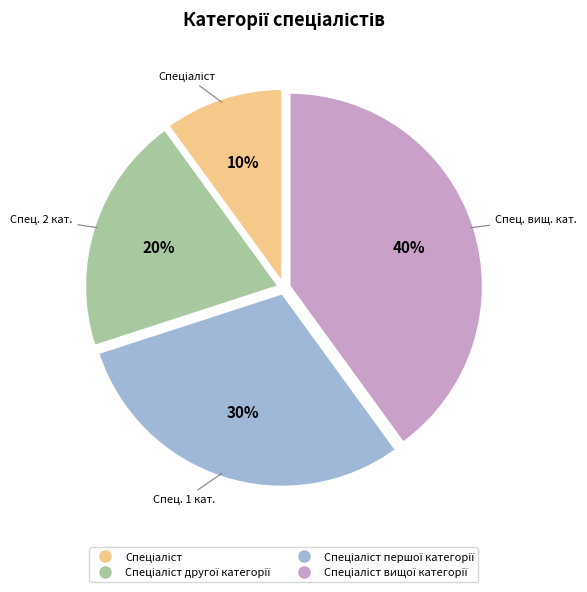

To the nearest percent, what is the difference between the largest and smallest slice percentages?

30%